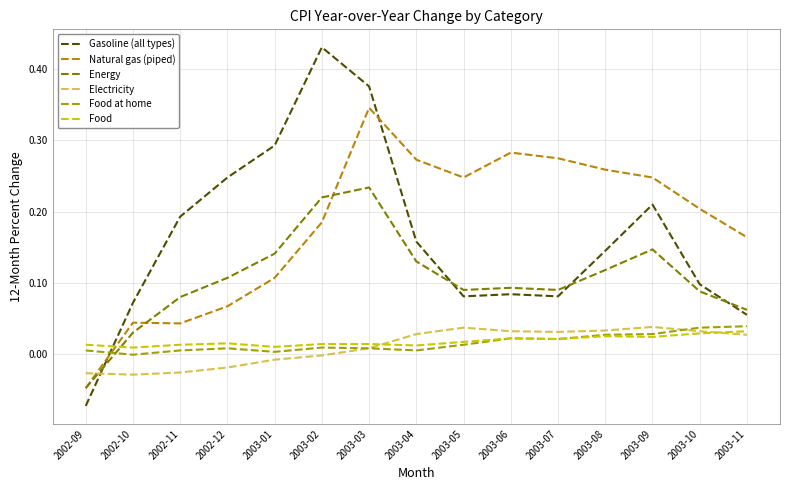

The value of Electricity at 2003-10 is 0.0. True or false?

False